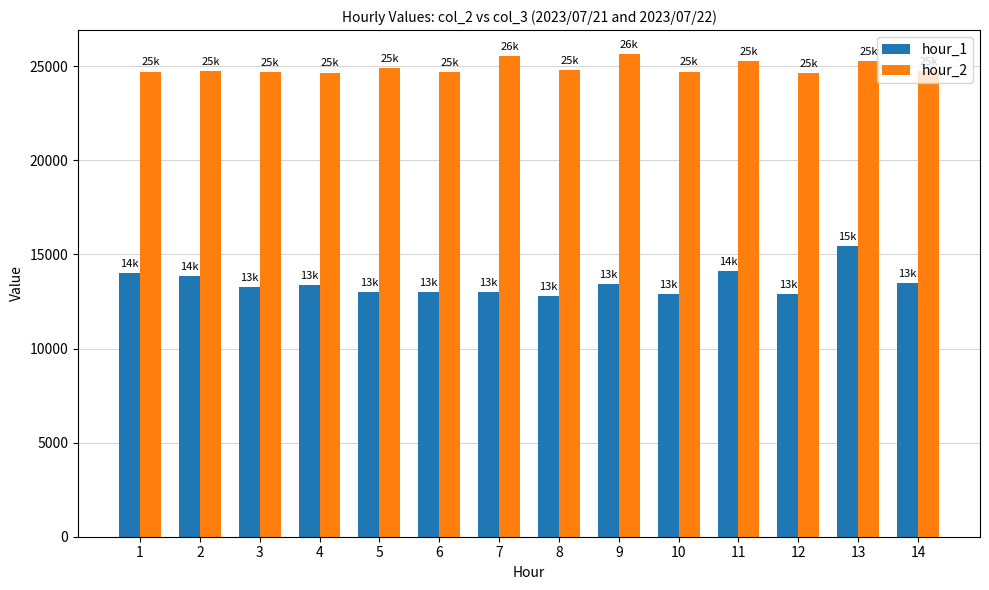

What is the value of the hour_2 bar at the 10th from the left?

24716